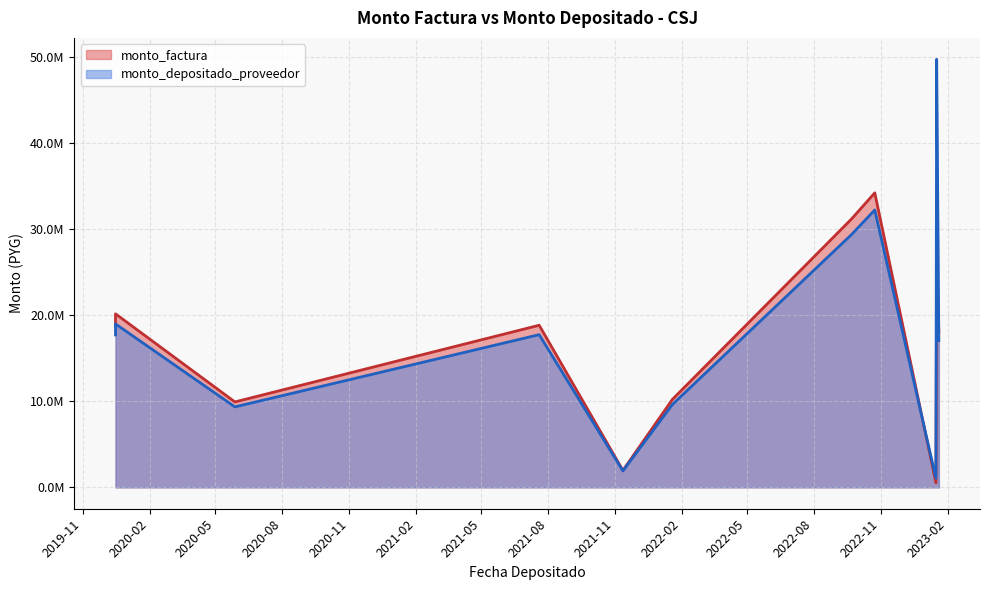

After their last crossing, which series has the higher values: monto_depositado_proveedor or monto_factura?

monto_factura